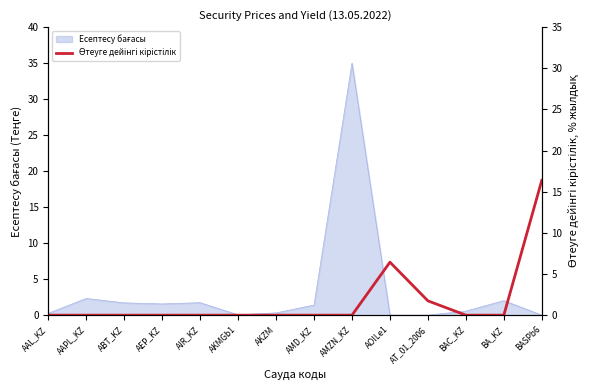

How many values are above zero?

3